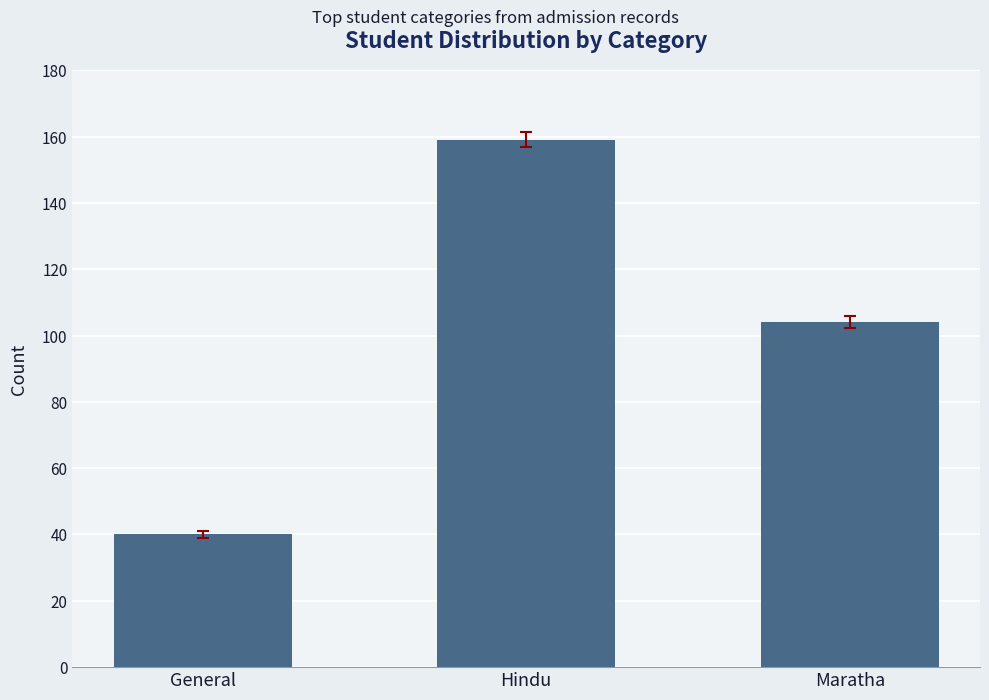

What position from the left is General?

1